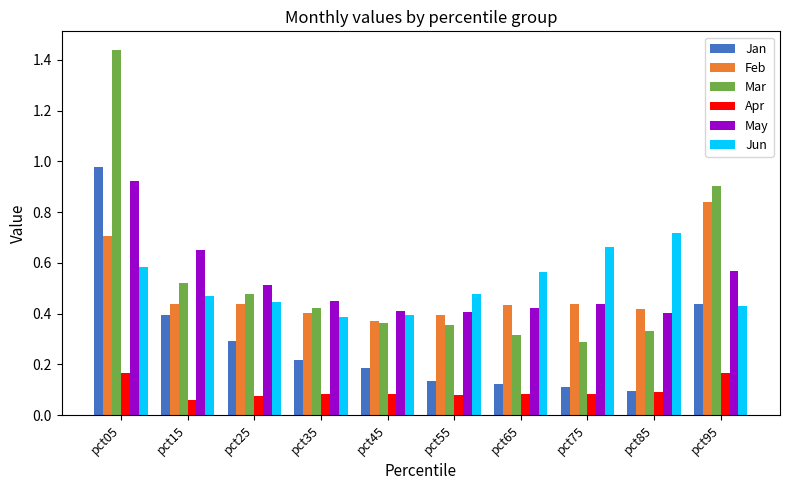

At which category is the sum across all series the highest?

pct05